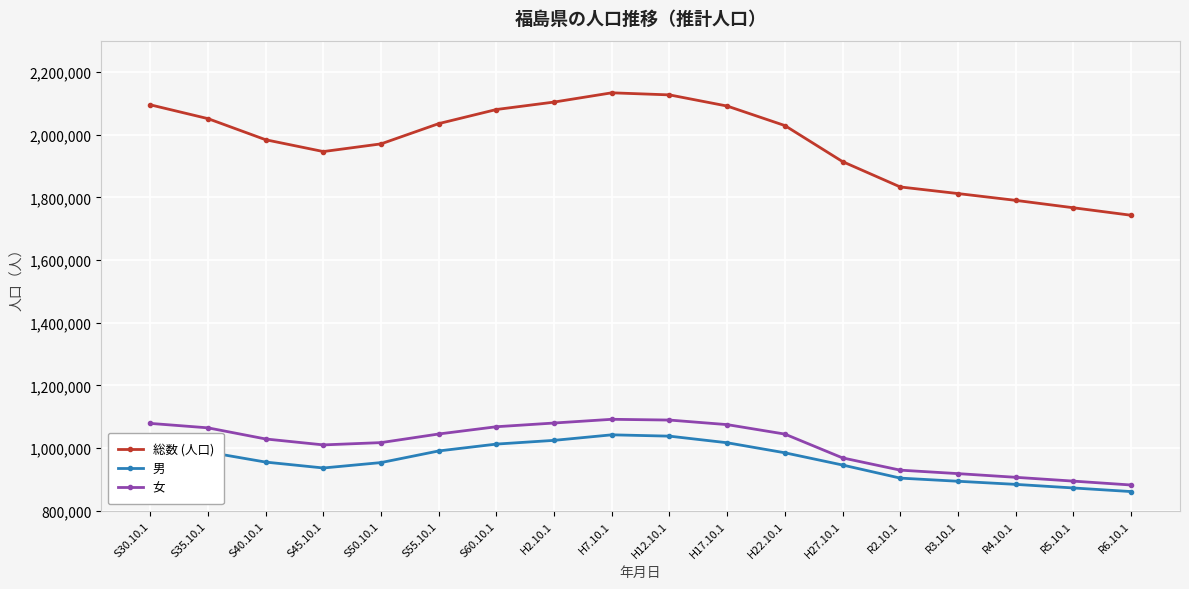

What is the greatest value displayed?

2133592